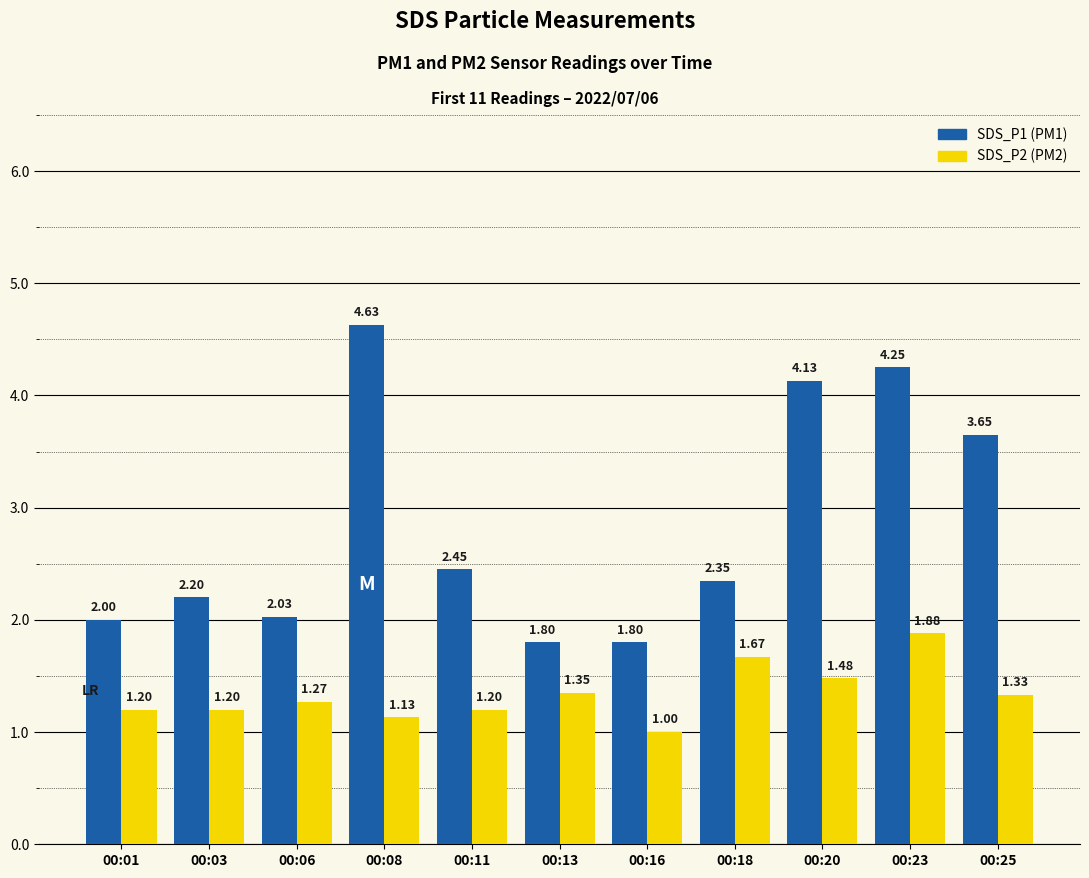

What is the spread (max minus min) of values at 00:16?

0.8